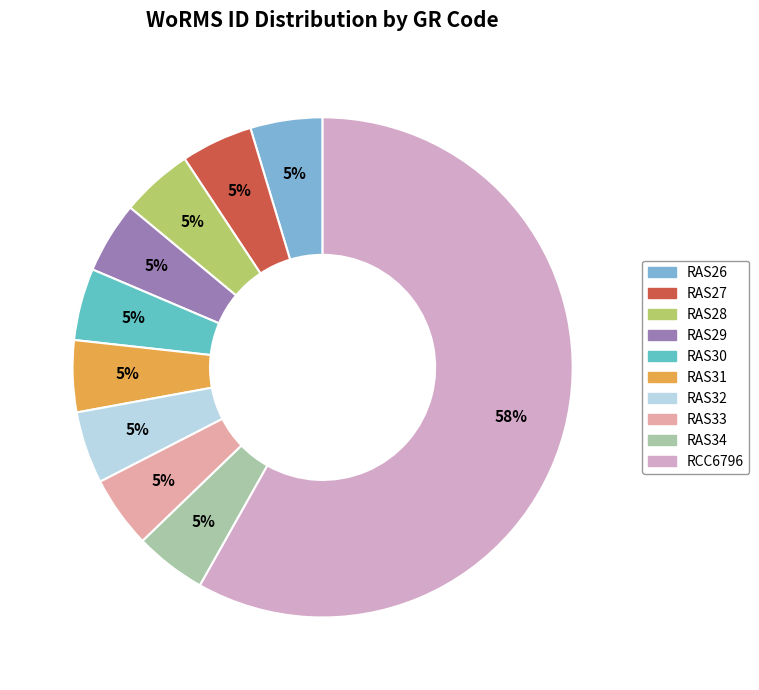

Count the number of slices in the pie.

10